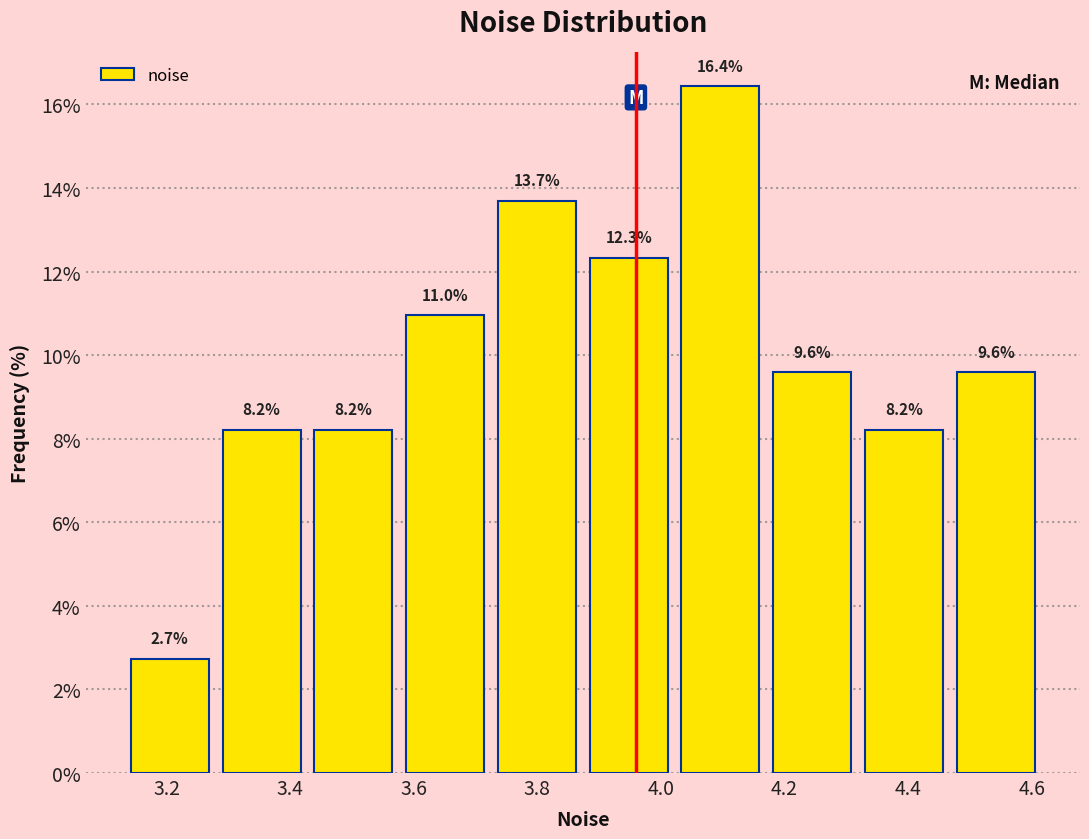

Reading left to right, list every bar in this chart as the range it spans on the x-axis followed by its height. The bar edges are not printed on the chart, so give them approximately, as read against the axis.

3.14 to 3.28: 2.7
3.28 to 3.42: 8.2
3.42 to 3.58: 8.2
3.58 to 3.72: 11.0
3.72 to 3.88: 13.7
3.88 to 4.02: 12.3
4.02 to 4.18: 16.4
4.18 to 4.32: 9.6
4.32 to 4.46: 8.2
4.46 to 4.62: 9.6